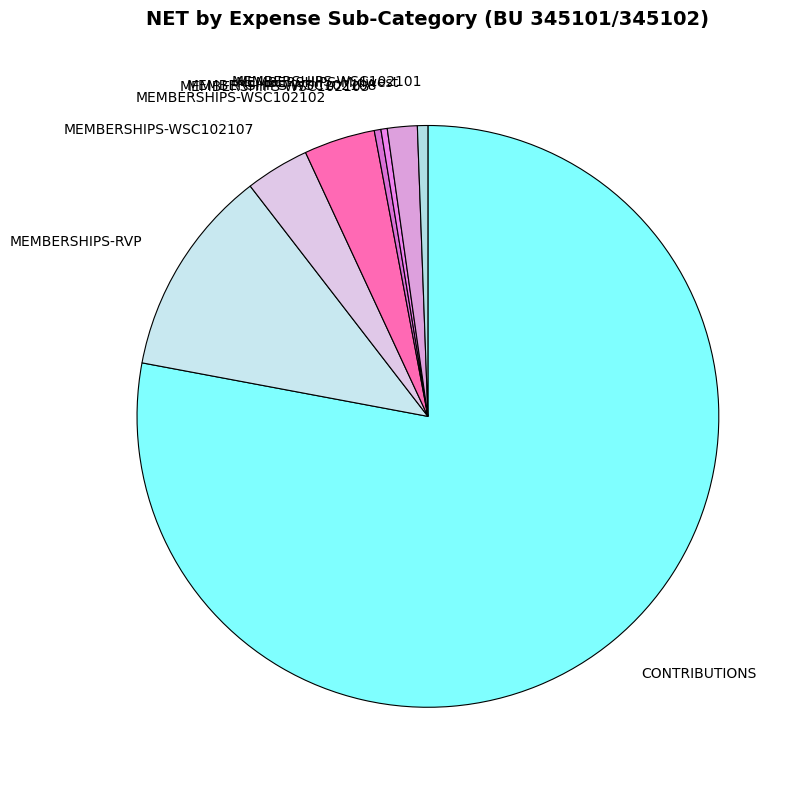

Approximately how many times larger is the value at MEMBERSHIPS-RVP compared to MEMBERSHIPS-WSC102102?

2.9